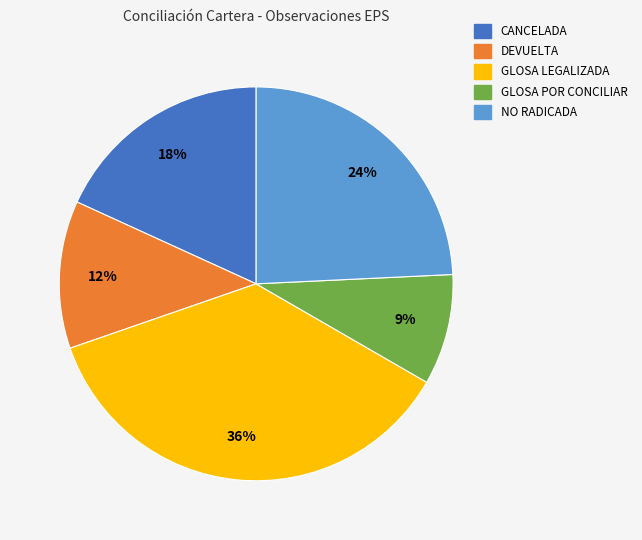

Between GLOSA LEGALIZADA and NO RADICADA, which is larger?

GLOSA LEGALIZADA